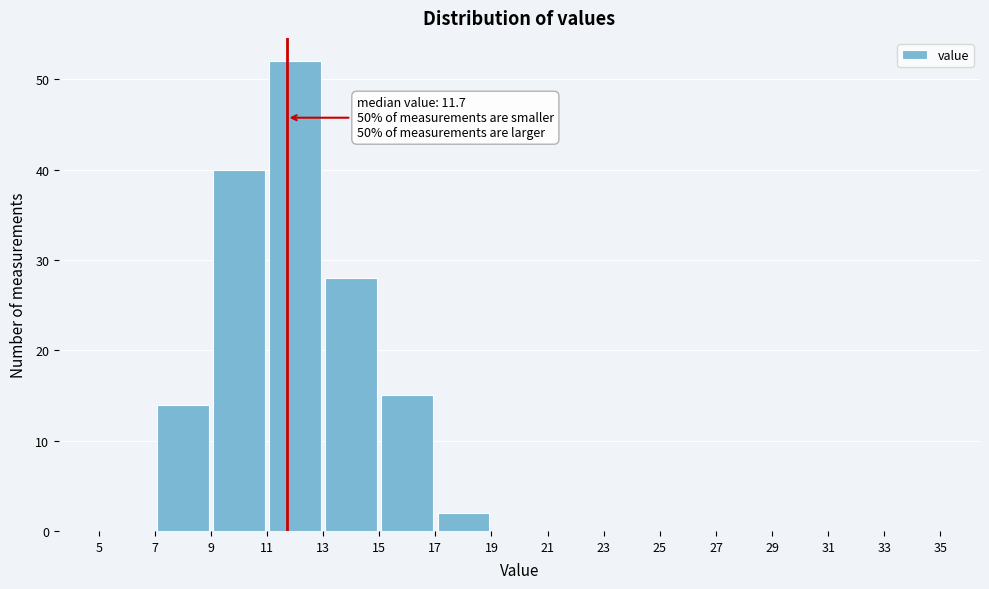

Over which range of the x-axis is the bar tallest?

11 to 13